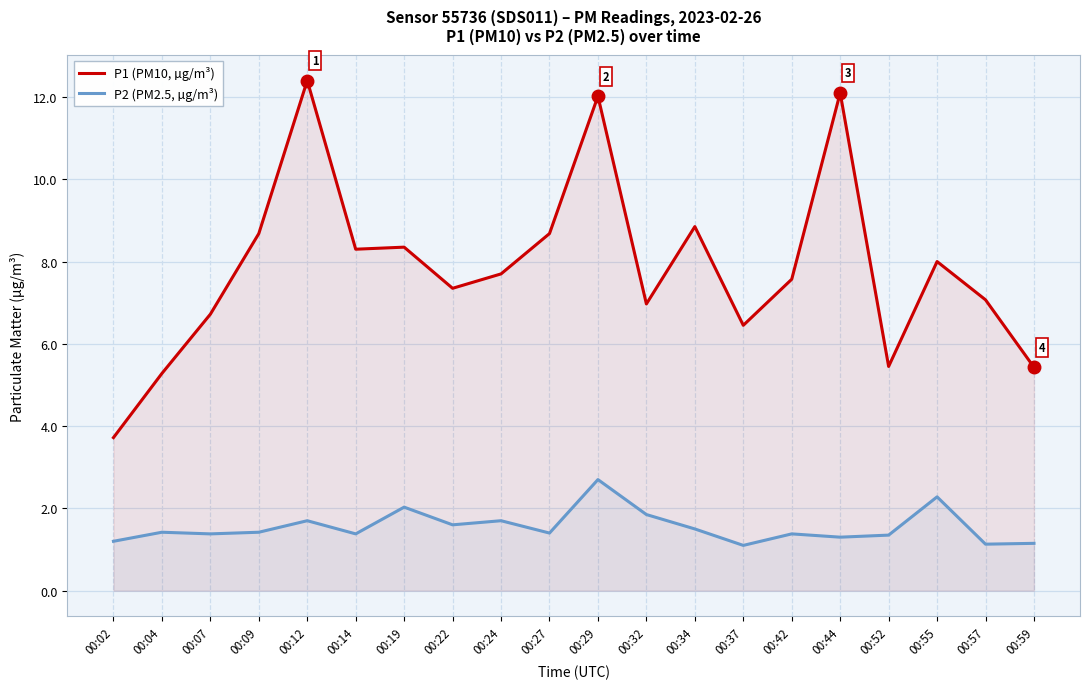

Which series has the widest spread of values?

P1 (PM10, µg/m³)